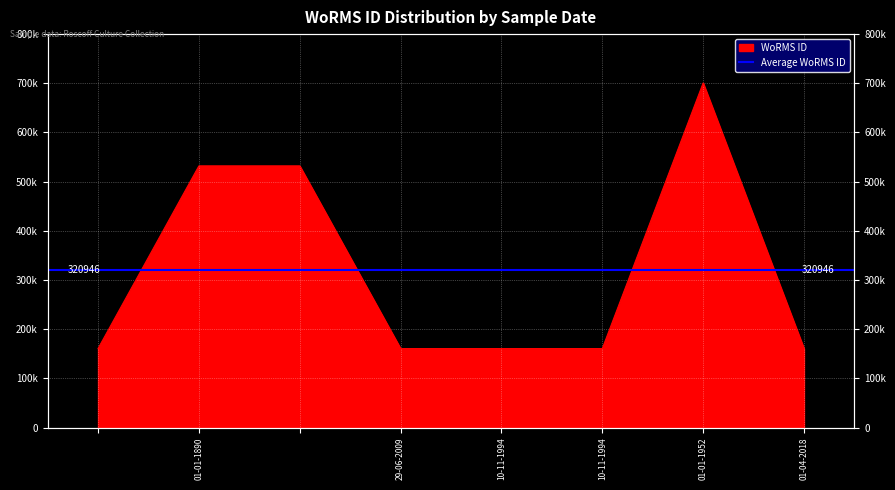

Rank the categories by value from lowest to highest.

, 29-06-2009, 10-11-1994, 10-11-1994, 01-04-2018, 01-01-1890, , 01-01-1952